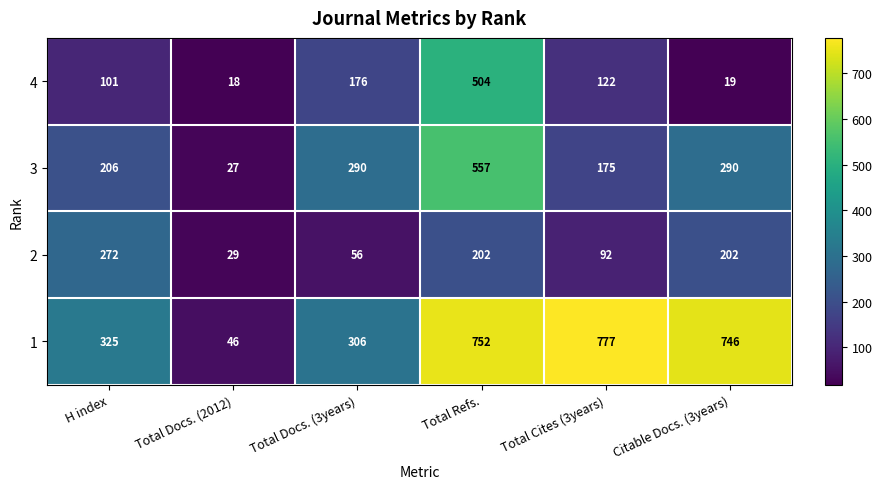

At which category is the sum across all series the highest?

Total Refs.